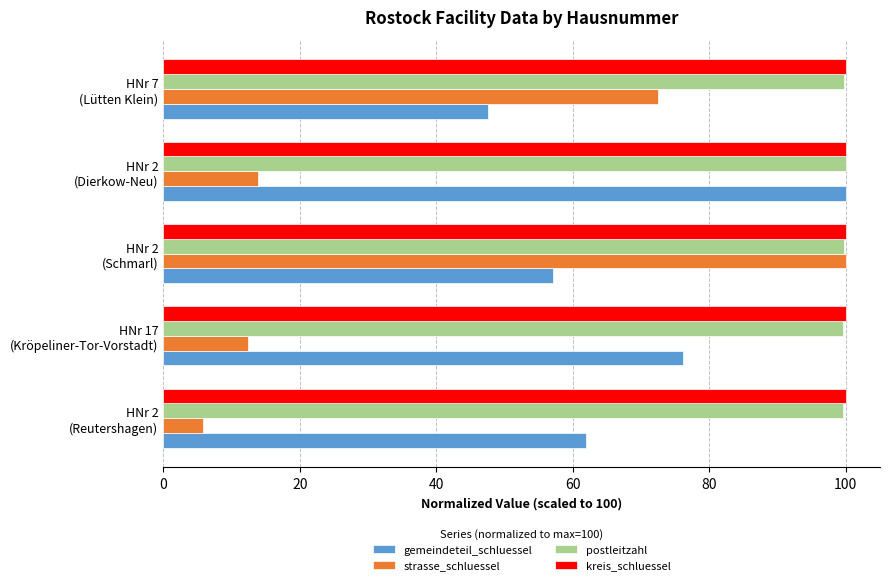

At how many categories does at least one series exceed 37?

5